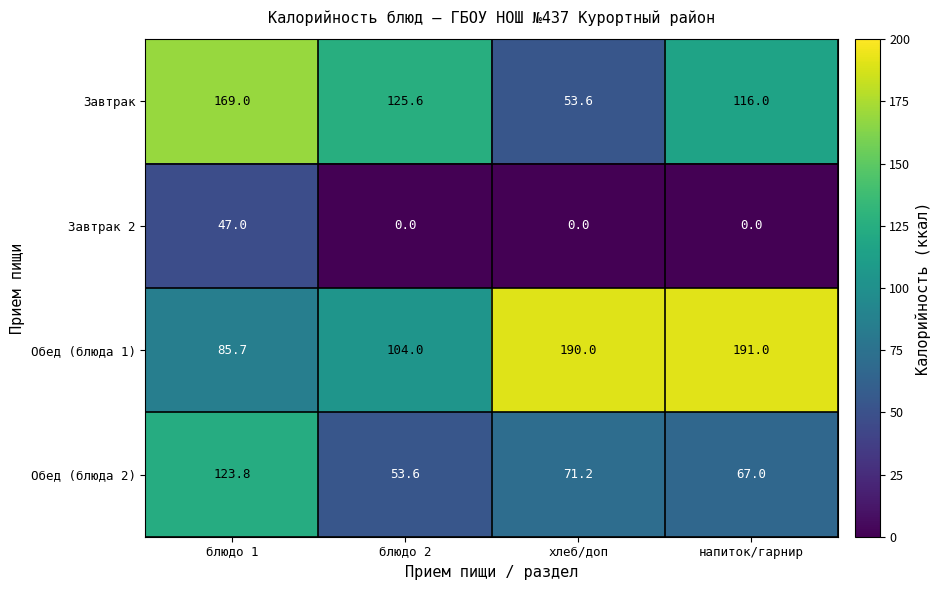

How many Завтрак 2 values are between 0 and 47?

4